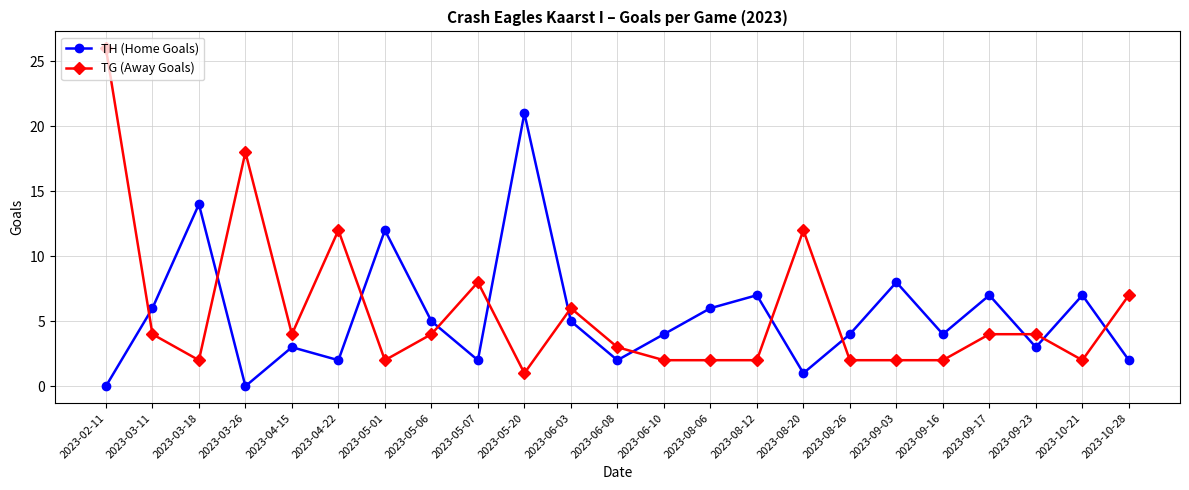

Reading right to left, list all the values displayed in this chart.

TH (Home Goals): 2	7	3	7	4	8	4	1	7	6	4	2	5	21	2	5	12	2	3	0	14	6	0
TG (Away Goals): 7	2	4	4	2	2	2	12	2	2	2	3	6	1	8	4	2	12	4	18	2	4	26